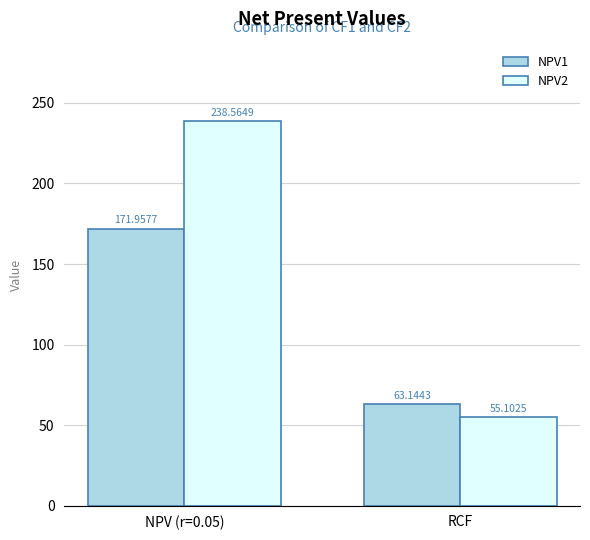

Is the value of NPV1 at NPV (r=0.05) greater than the value of NPV2 at NPV (r=0.05)?

No